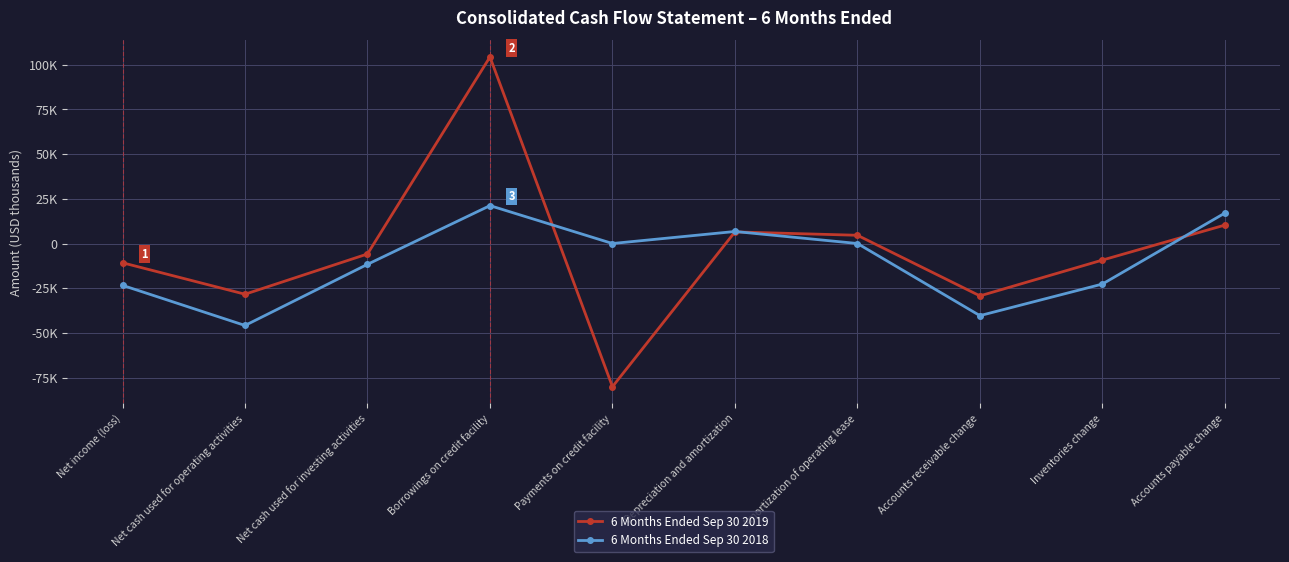

Is the value of 6 Months Ended Sep 30 2018 at Net cash used for investing activities greater than the value of 6 Months Ended Sep 30 2019 at Net income (loss)?

No